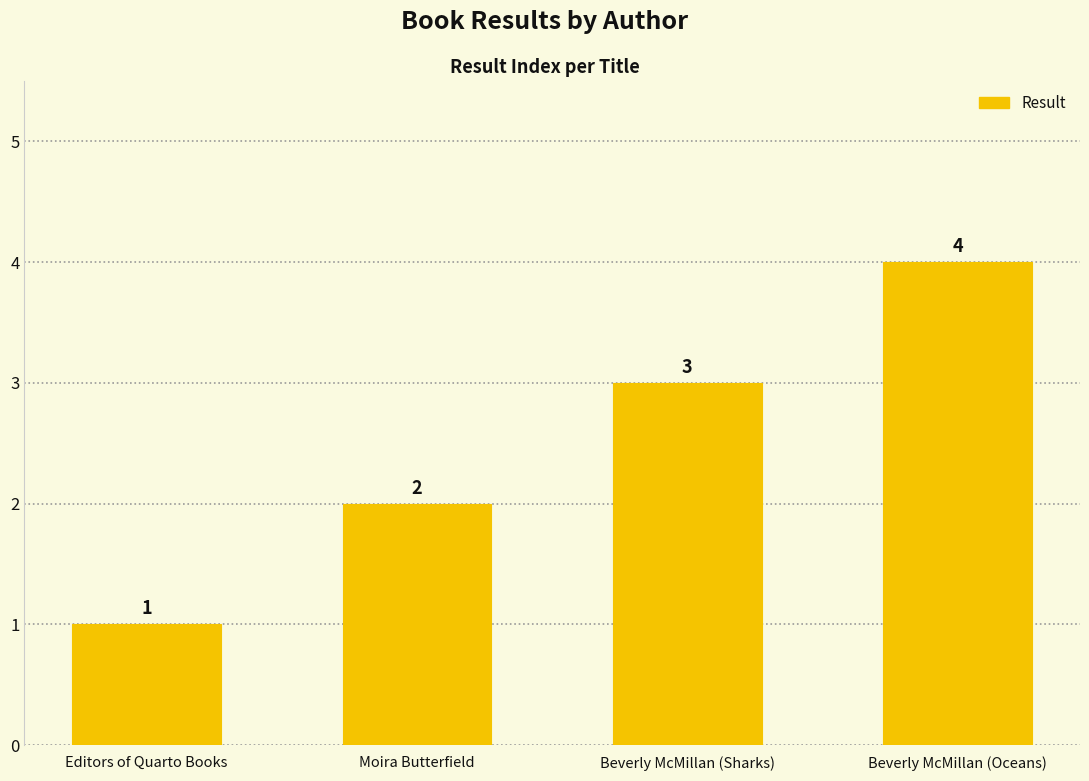

Reading right to left, what are all the values shown in this chart?

4	3	2	1